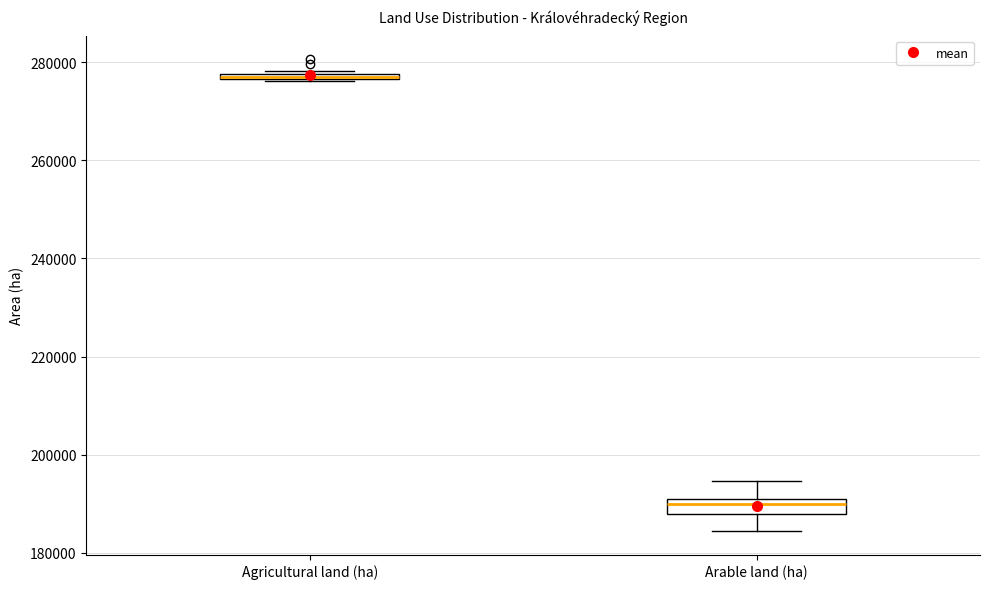

Which box is the tallest, from its lower edge to its upper edge?

Arable land (ha)